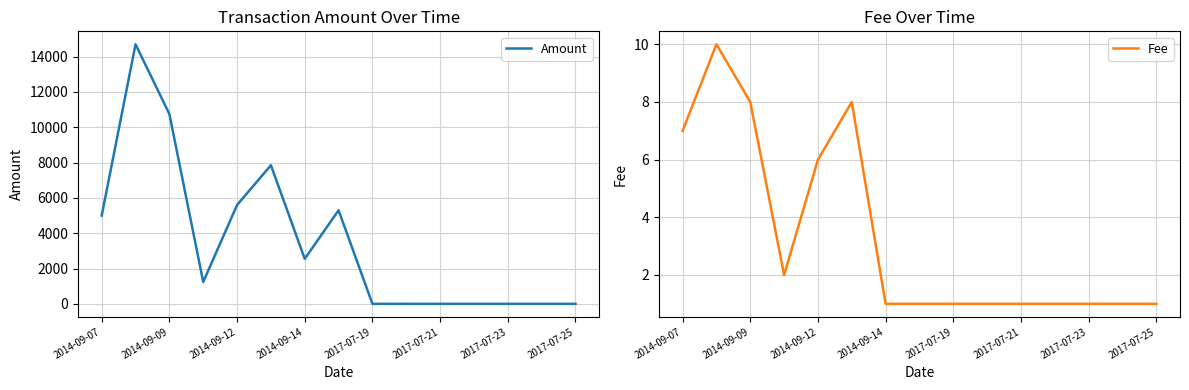

What is the spread (max minus min) of values at 11?

1